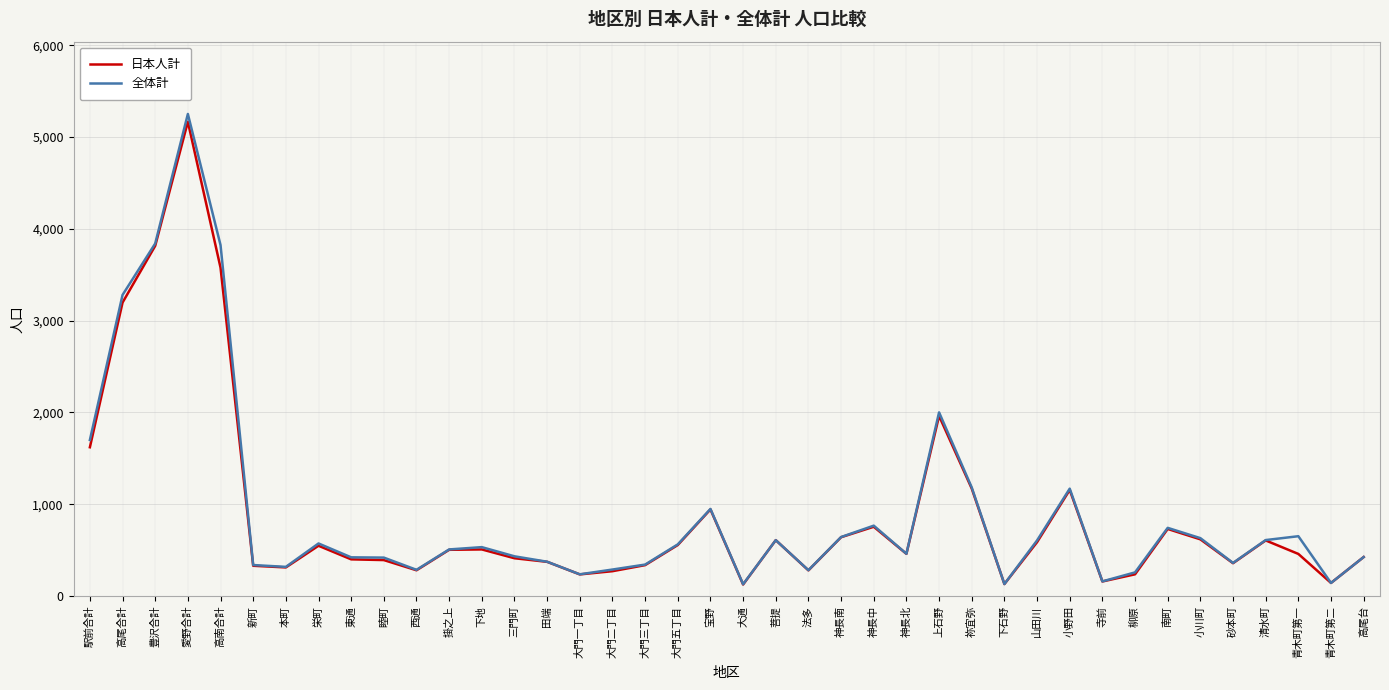

The 日本人計 series shows 131 at 下石野. True or false?

True